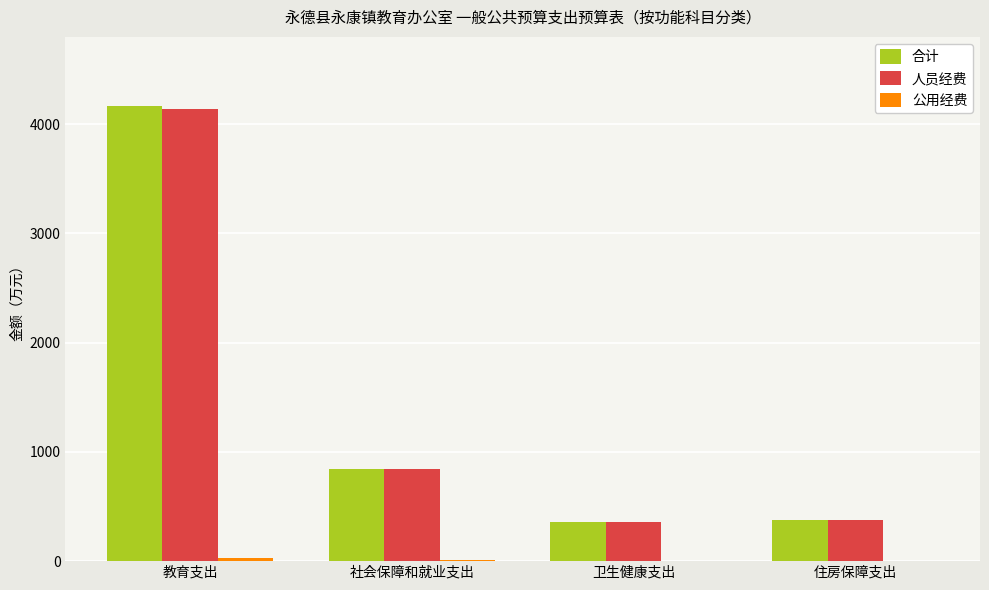

What is the total value across all series at 卫生健康支出?

719.1